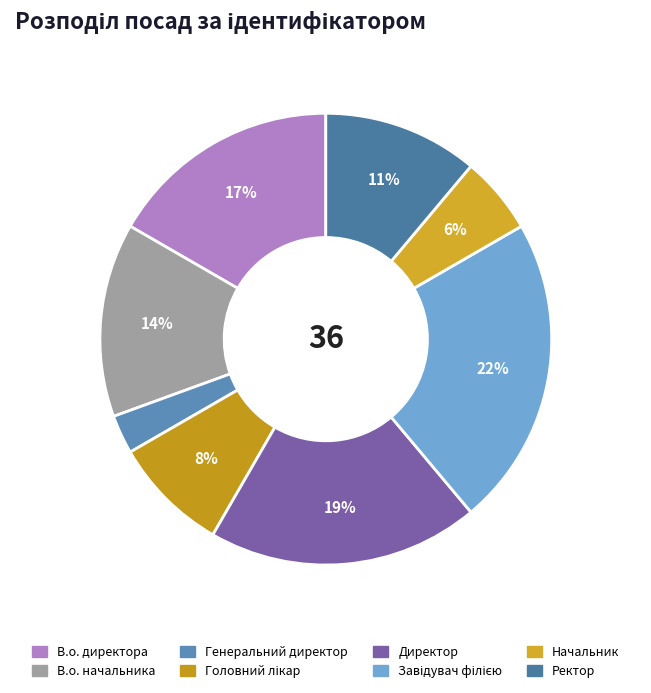

To the nearest percent, what is the difference between the Ректор and Завідувач філією slice percentages?

11%